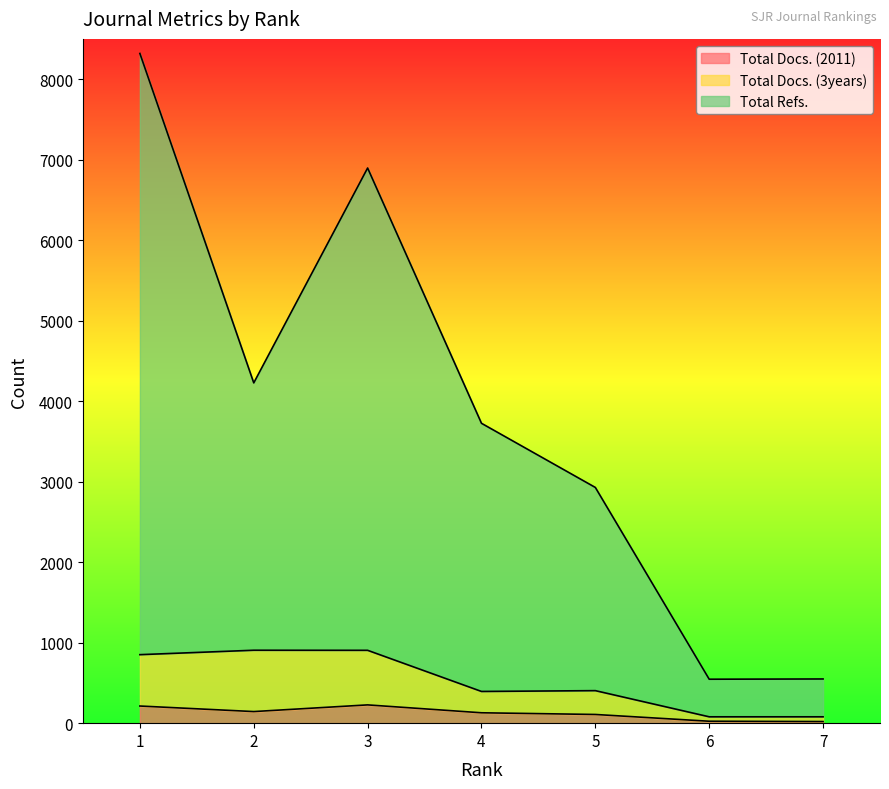

In Total Docs. (2011), how many points are higher than both neighbors (excluding endpoints)?

1